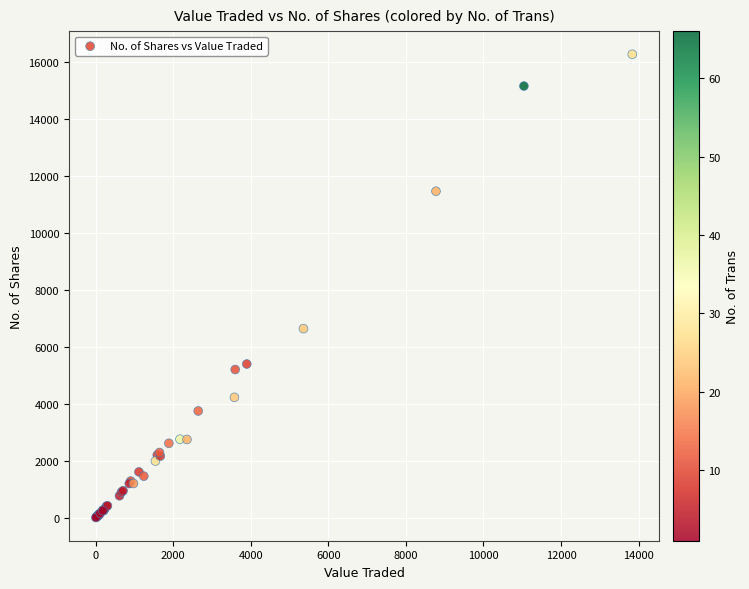

What Y value in the scatter plot is closest to 8144?

6642